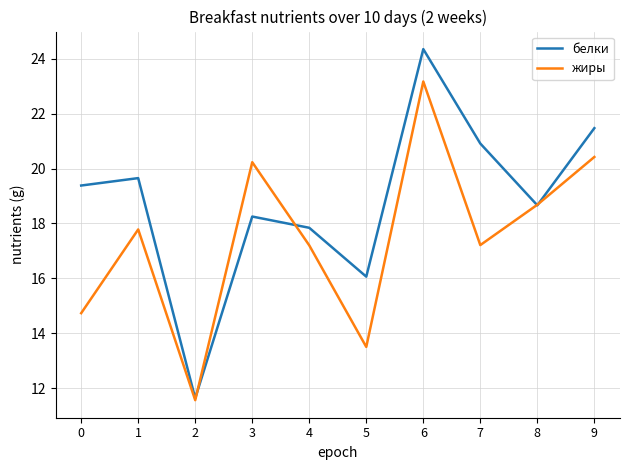

List the series in order of their peak value, lowest first.

жиры, белки